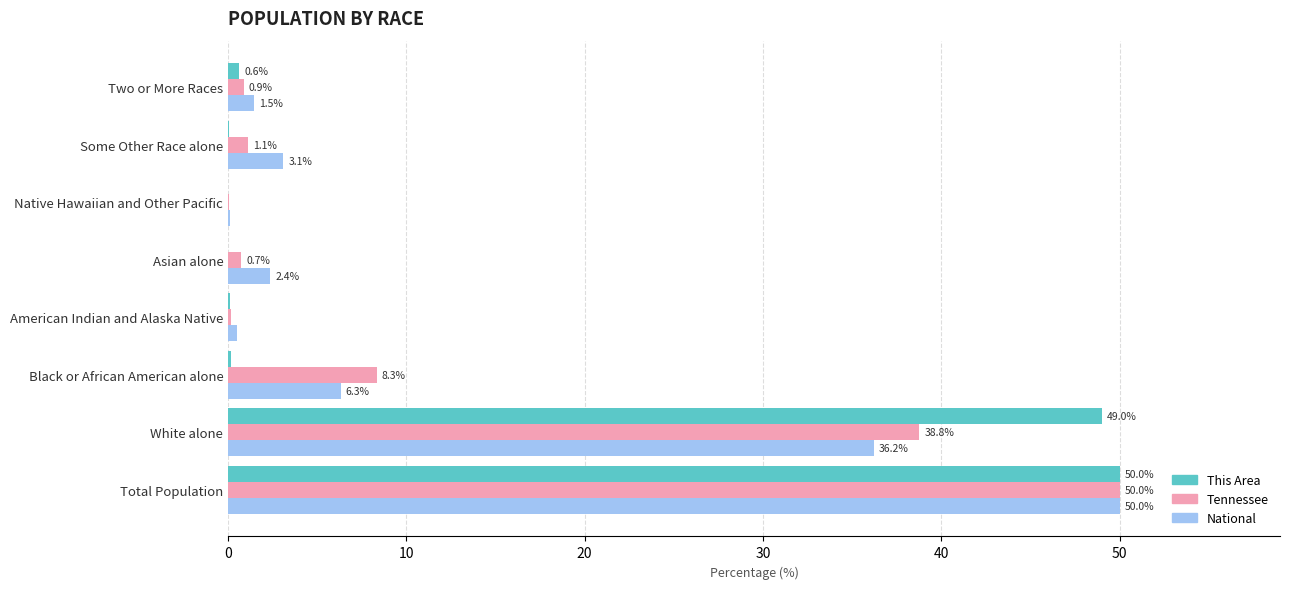

What is the sum of all Tennessee values?

100.0